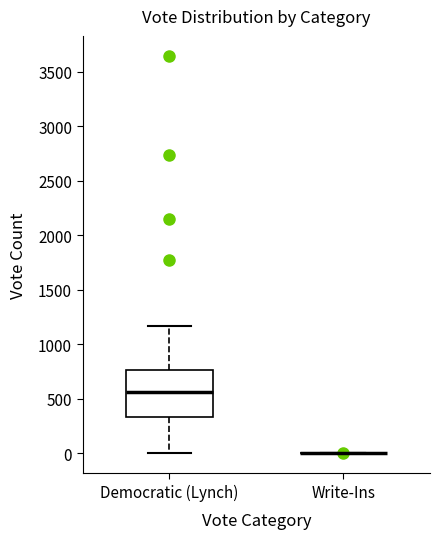

Which box is the tallest, from its lower edge to its upper edge?

Democratic (Lynch)